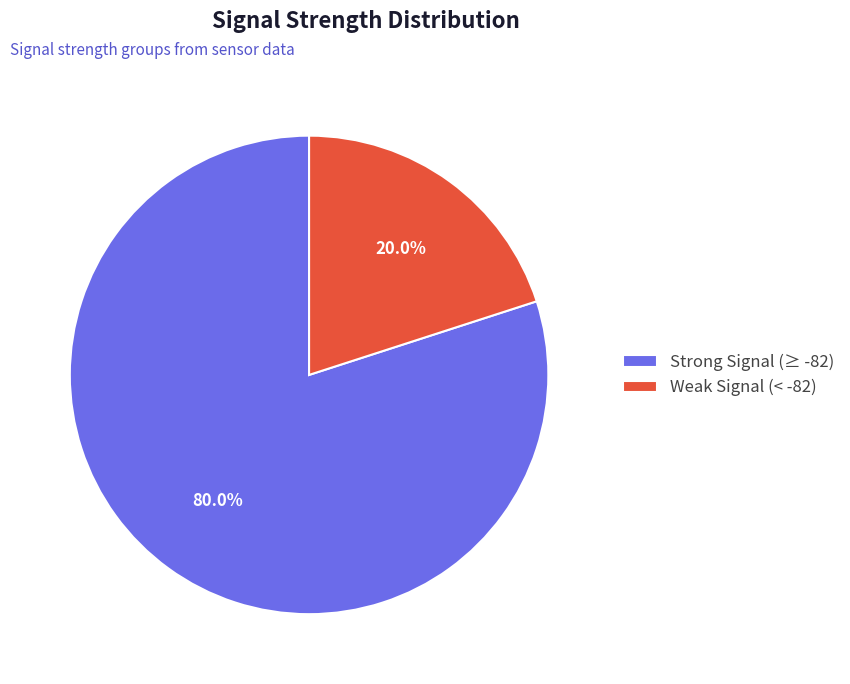

Is there any slice that represents more than half of the pie?

Yes